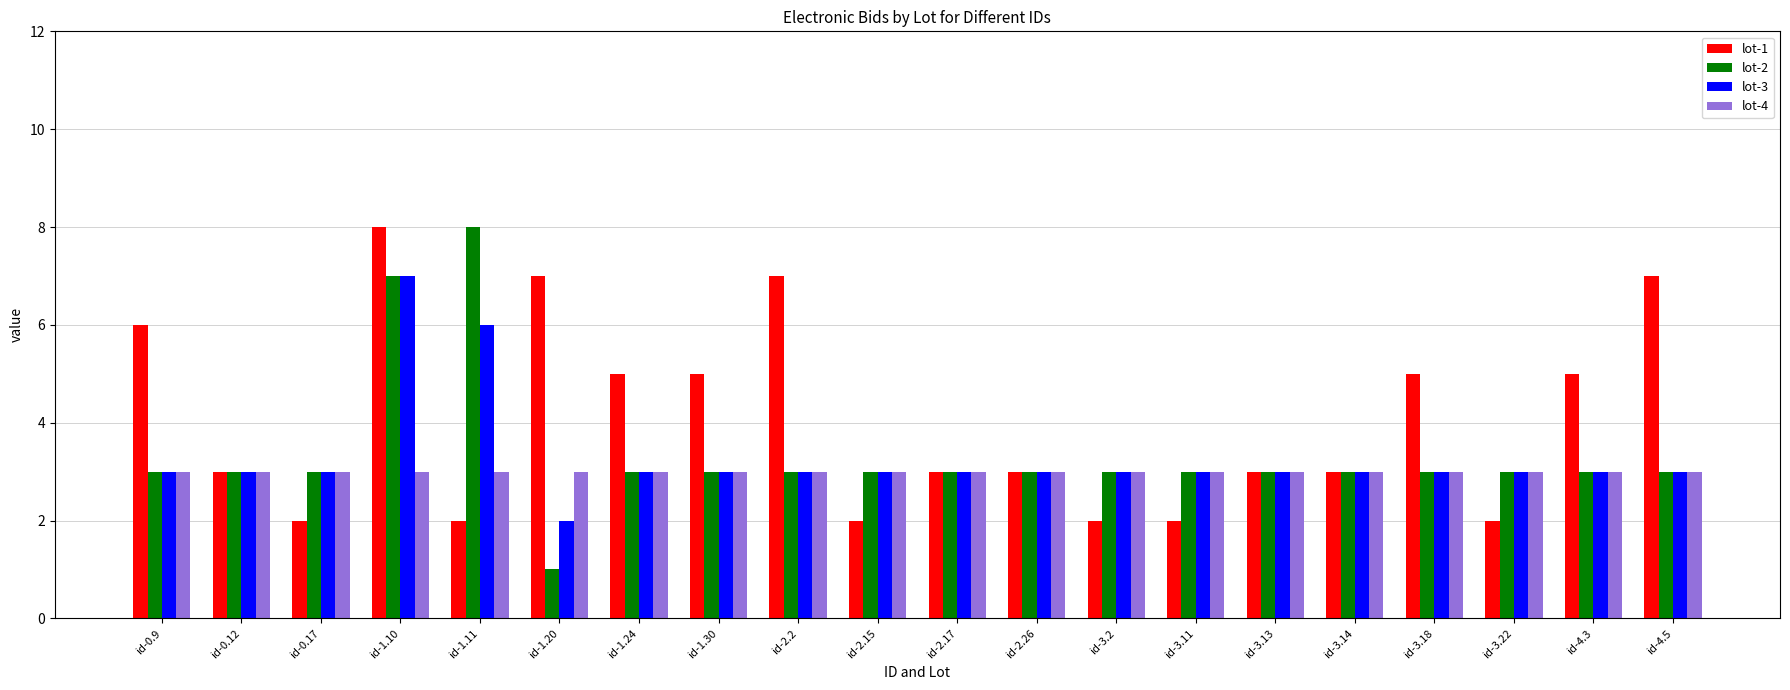

What position from the right is id-2.15?

11